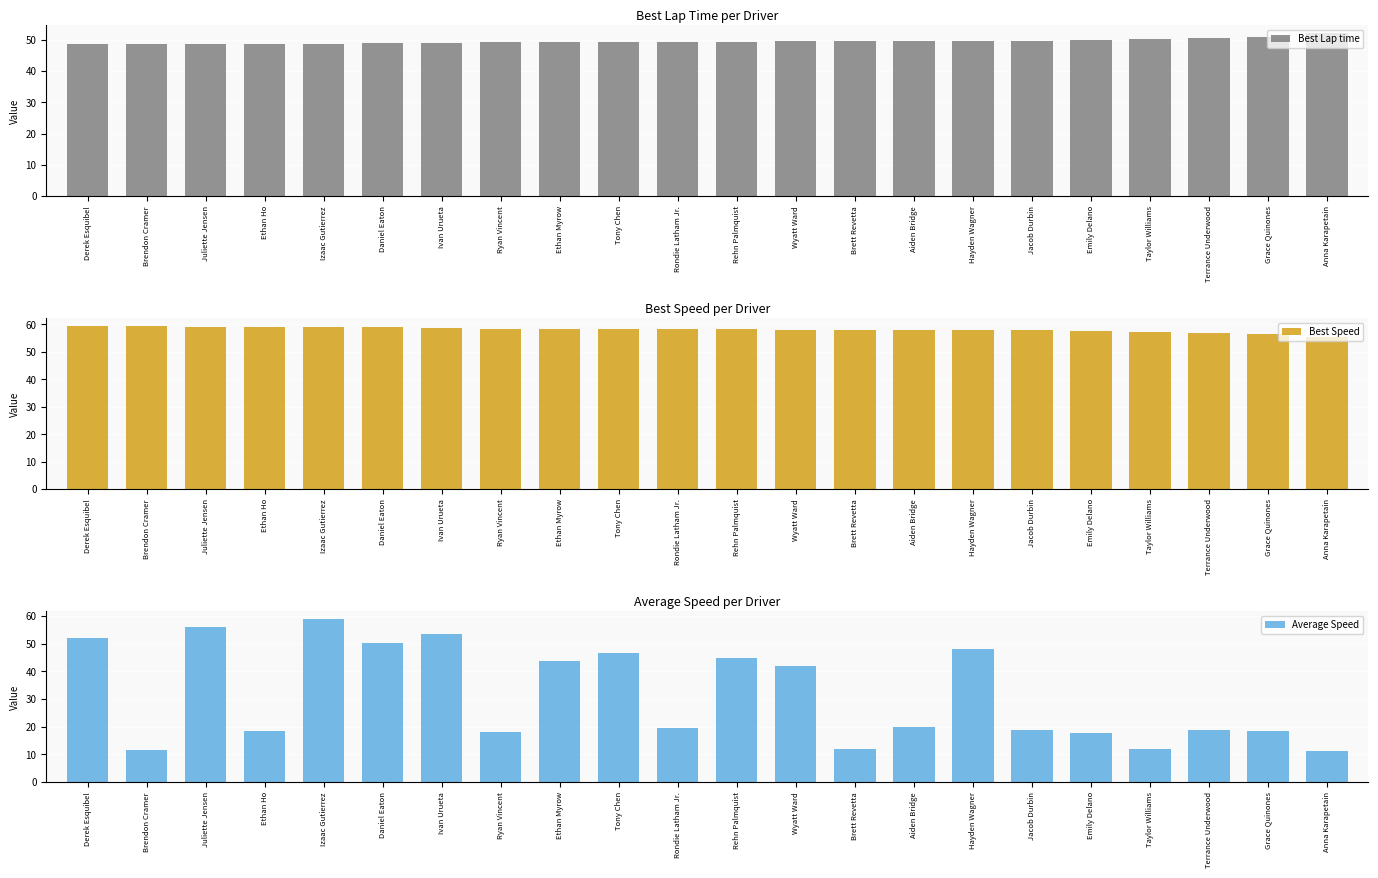

What are all the series names shown in the legend?

Best Lap time, Best Speed, Average Speed